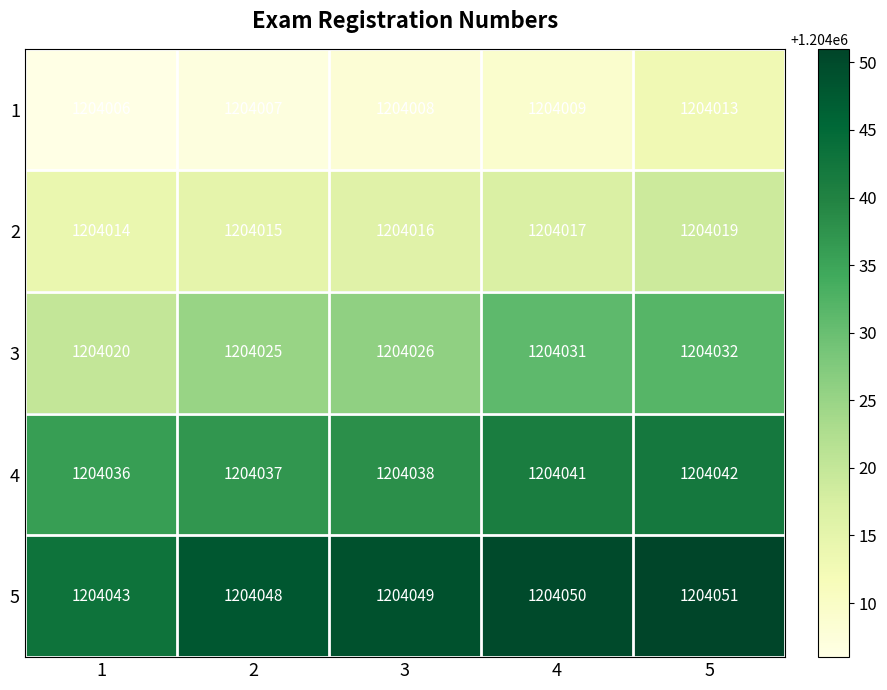

Reading right to left, what are all the values shown in this chart?

1: 5=1204013	4=1204009	3=1204008	2=1204007	1=1204006
2: 5=1204019	4=1204017	3=1204016	2=1204015	1=1204014
3: 5=1204032	4=1204031	3=1204026	2=1204025	1=1204020
4: 5=1204042	4=1204041	3=1204038	2=1204037	1=1204036
5: 5=1204051	4=1204050	3=1204049	2=1204048	1=1204043